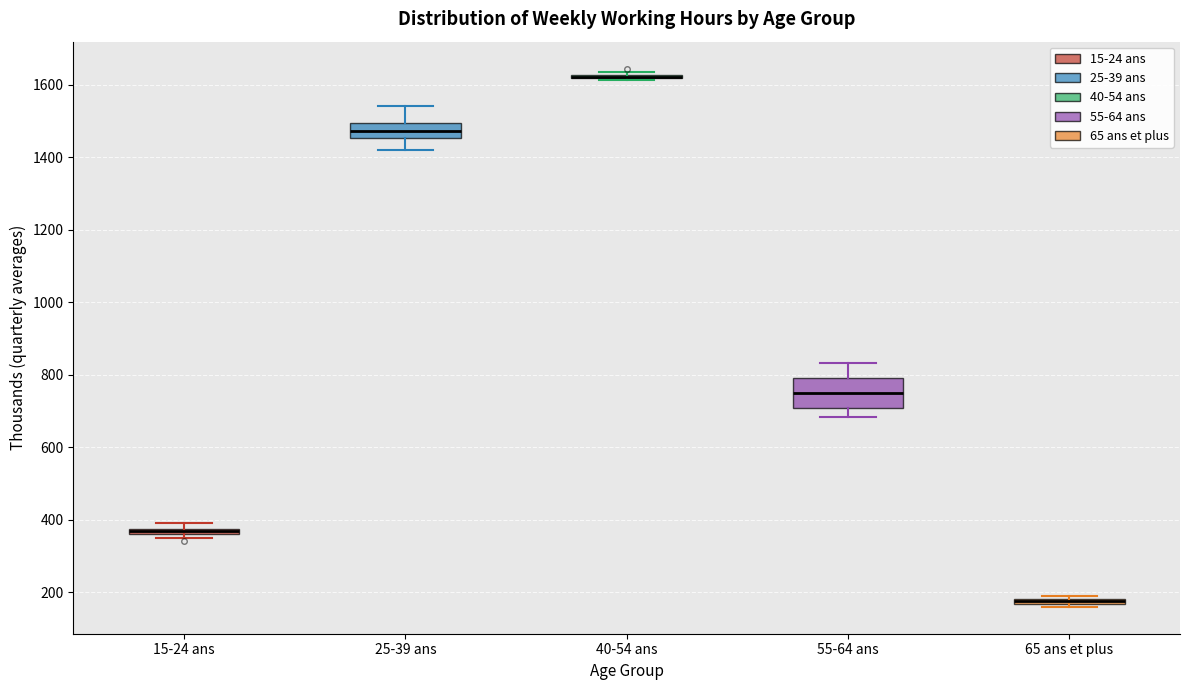

Which box is the tallest, from its lower edge to its upper edge?

55-64 ans